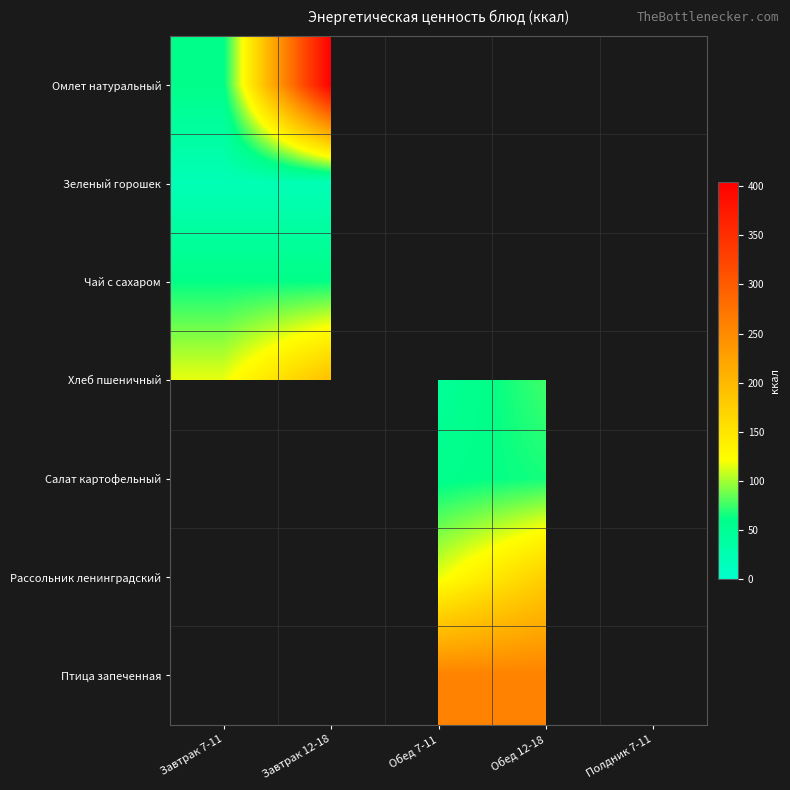

What is the spread (max minus min) of values at Завтрак 7-11?

96.8